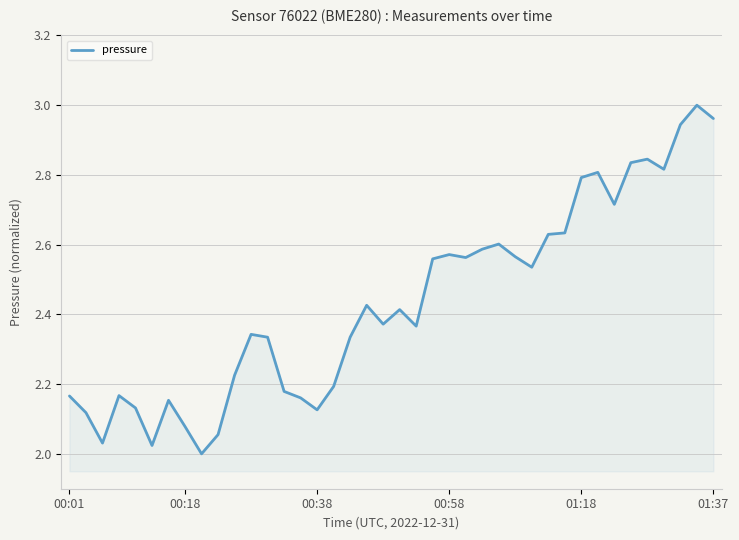

True or false: there are more than 2 points higher than both neighbors.

True